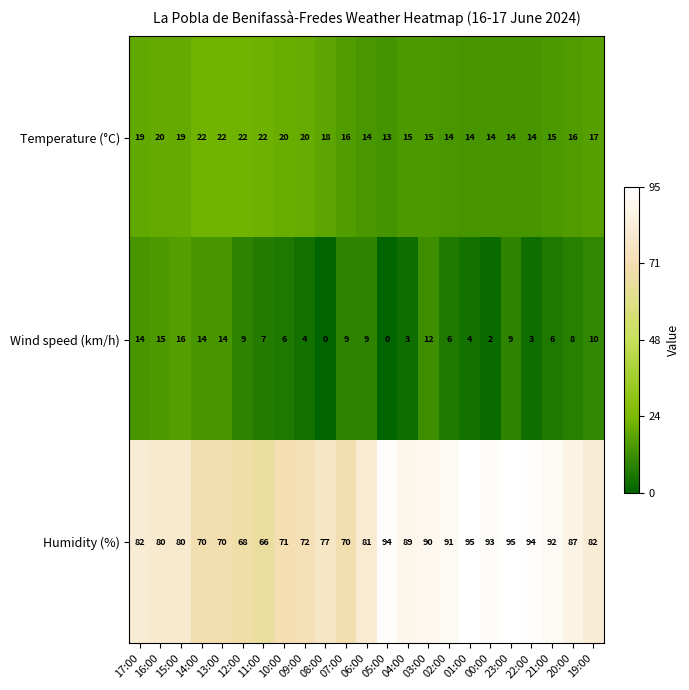

Where does the Wind speed (km/h) series first go above 8?

17:00